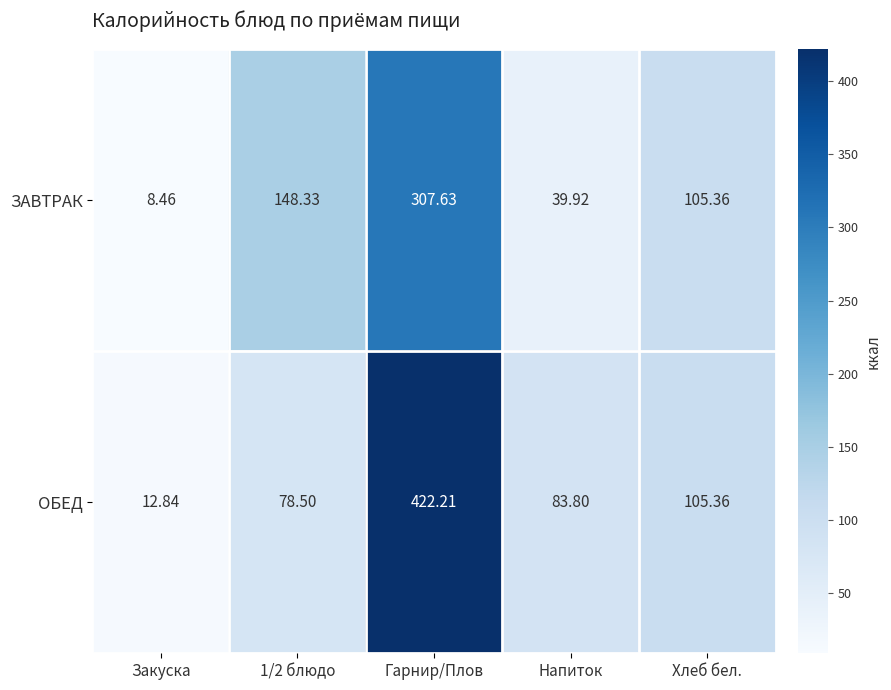

What is the total value across all series at Напиток?

123.7